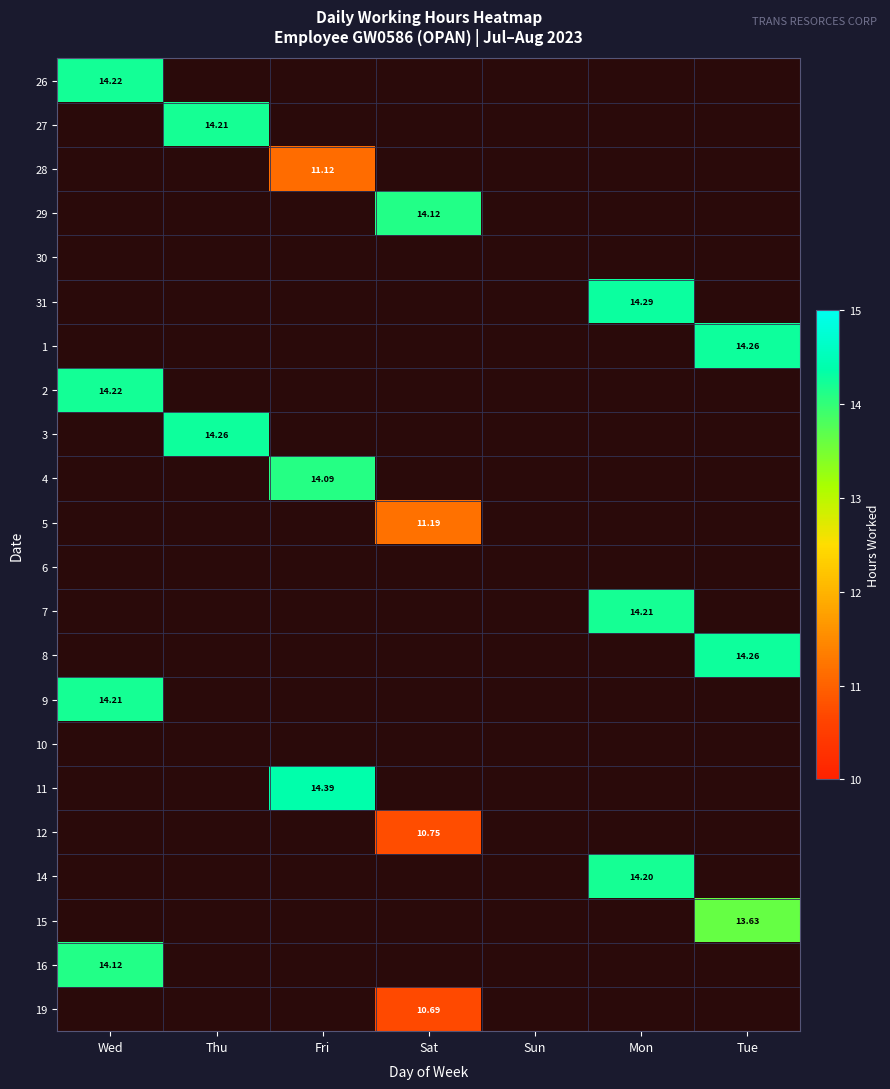

At which category is the sum across all series the highest?

Wed